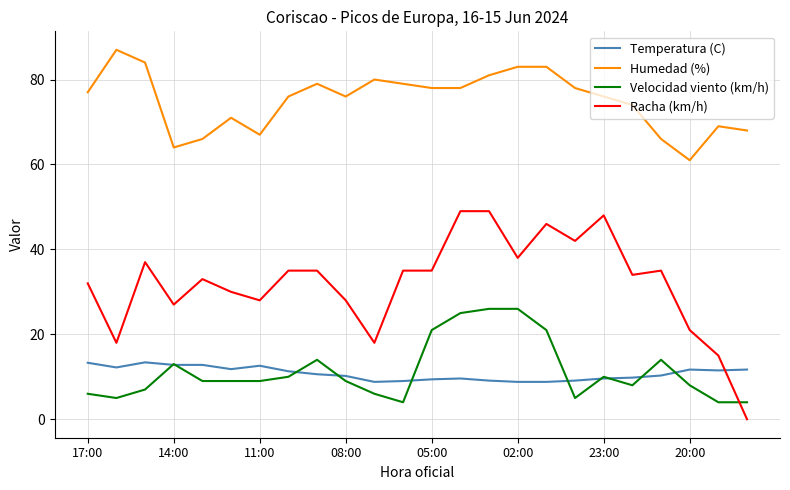

At how many categories does at least one series exceed 32?

24